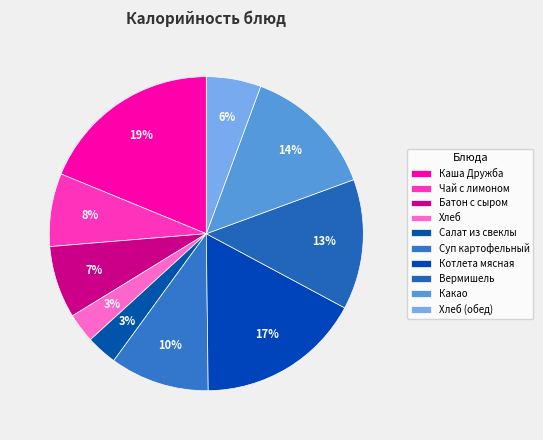

To the nearest percent, what portion does Какао represent?

14%